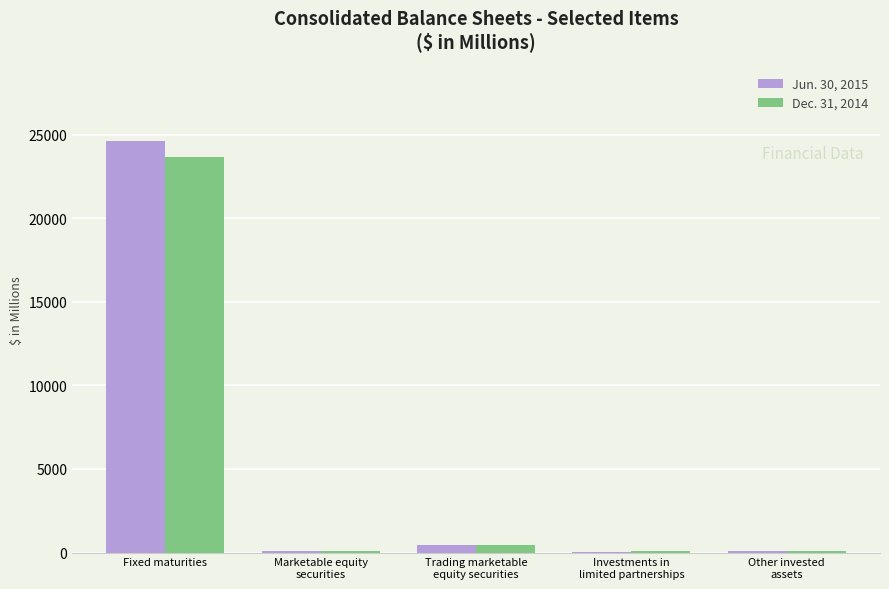

What is the maximum value shown in the chart?

24635.4